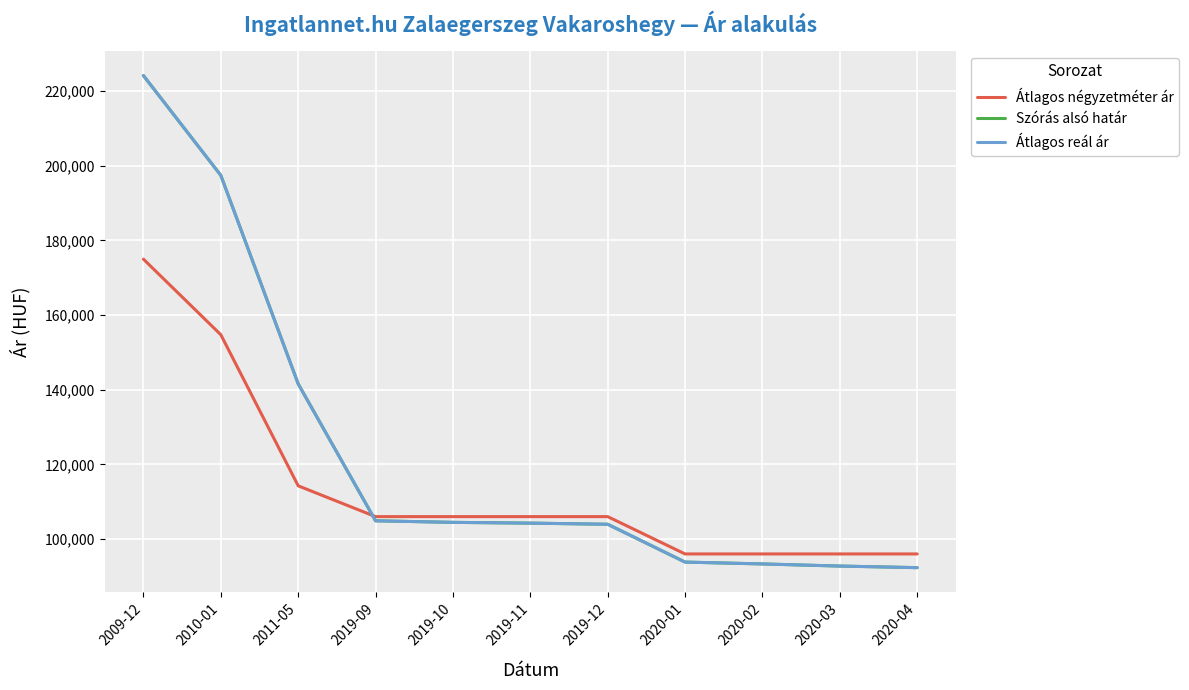

Does the chart have visible grid lines?

Yes